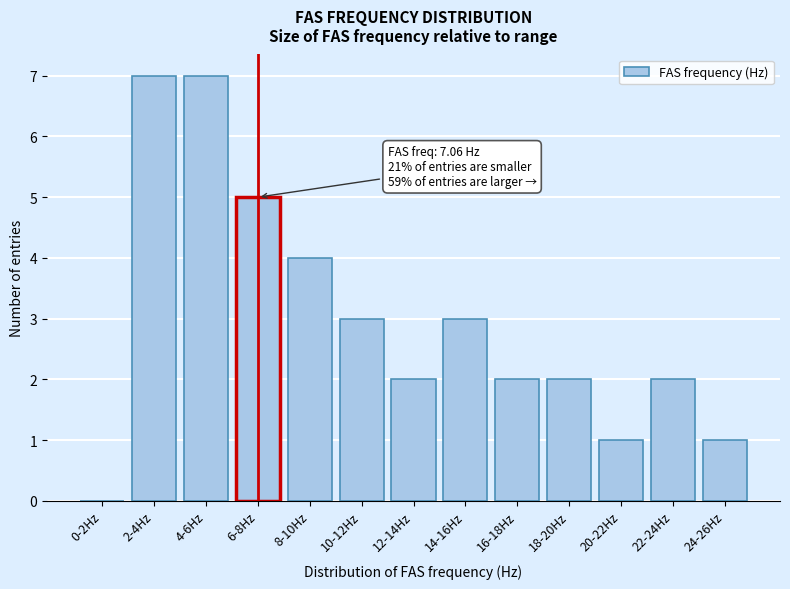

Reading left to right, list all the values displayed in this chart.

0-2Hz=0	2-4Hz=7	4-6Hz=7	6-8Hz=5	8-10Hz=4	10-12Hz=3	12-14Hz=2	14-16Hz=3	16-18Hz=2	18-20Hz=2	20-22Hz=1	22-24Hz=2	24-26Hz=1